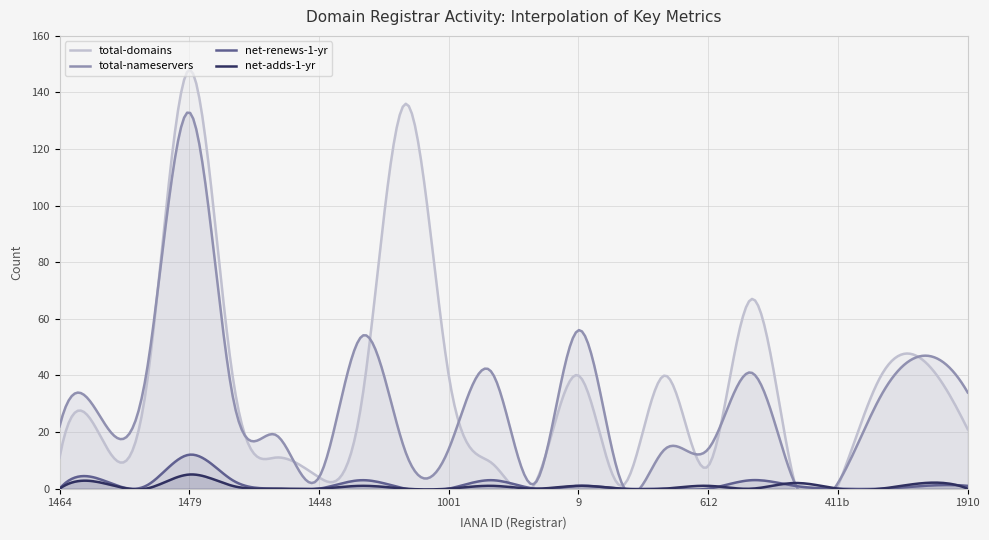

Which label corresponds to the smallest value in the chart?

1464